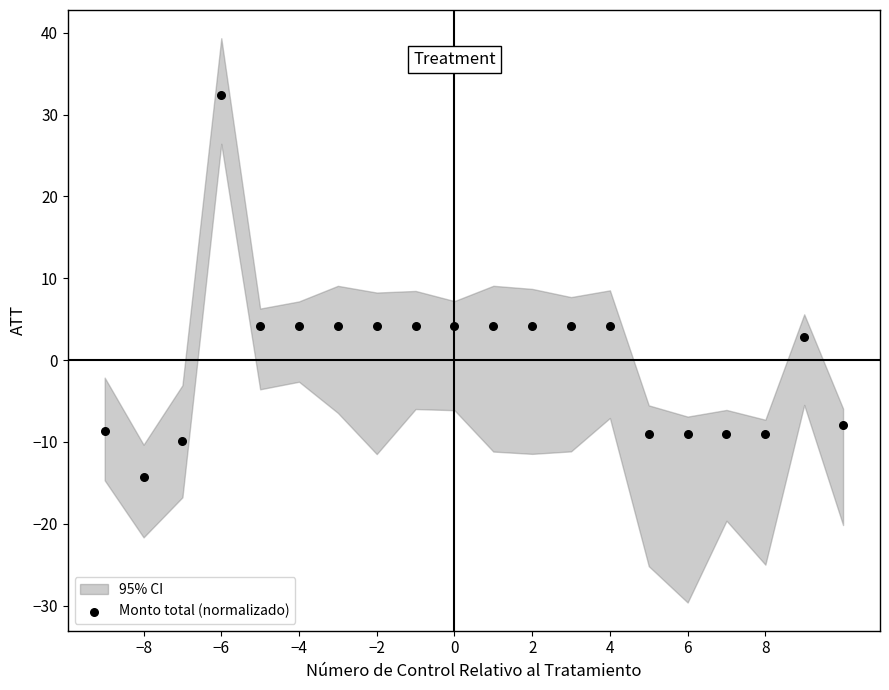

What is the range of X values (max minus min)?

19.0